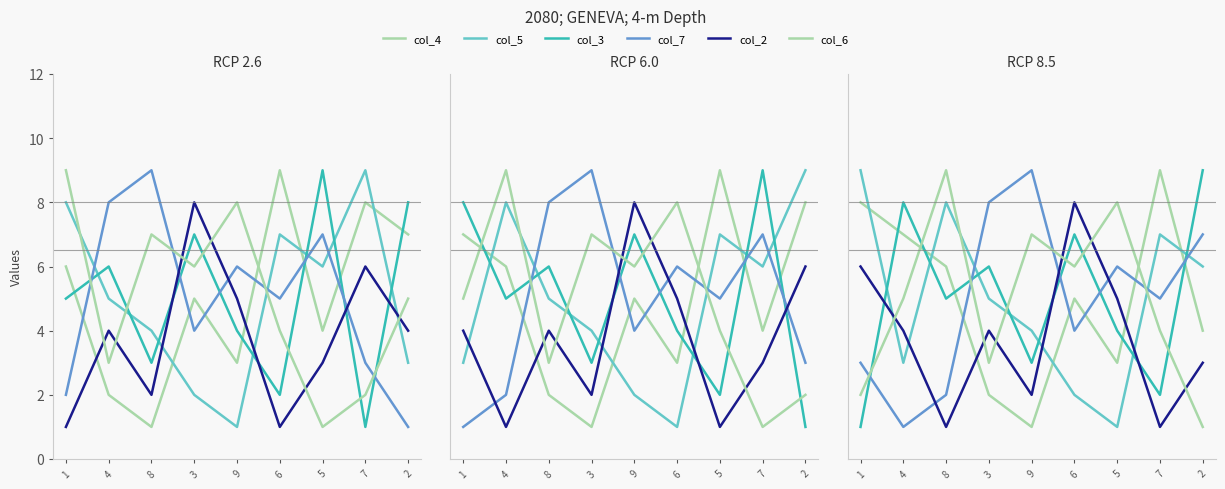

At which category does col_2 reach its first local valley?

8